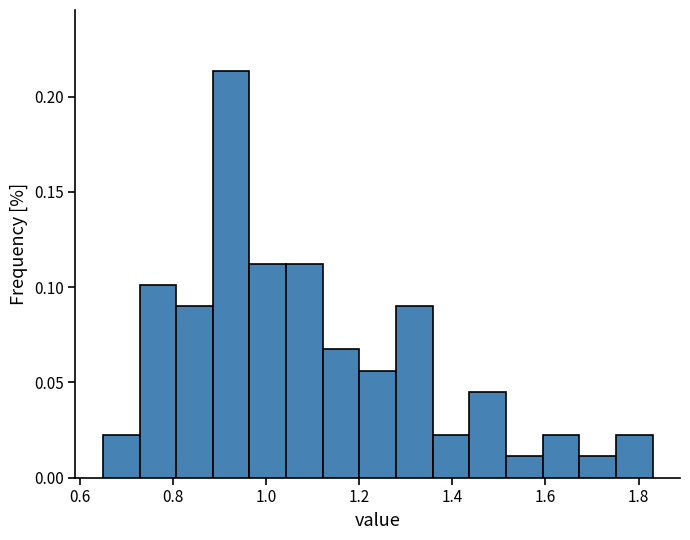

Read against the x-axis, roughly where is the centre of the tallest bar?

0.92